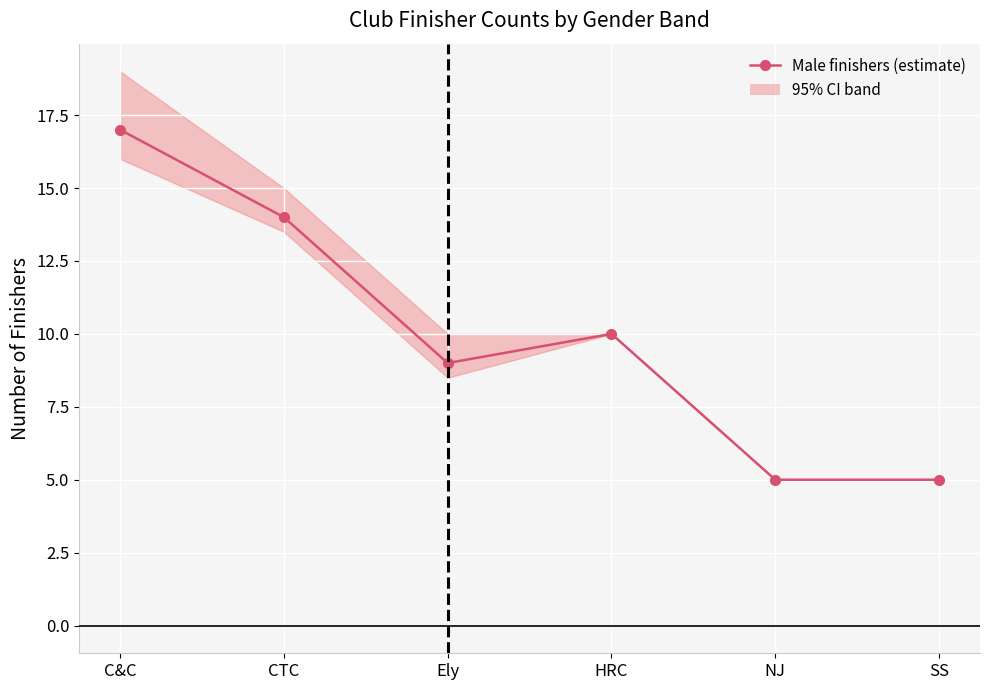

List the labels in order of value, smallest first.

NJ, SS, Ely, HRC, CTC, C&C